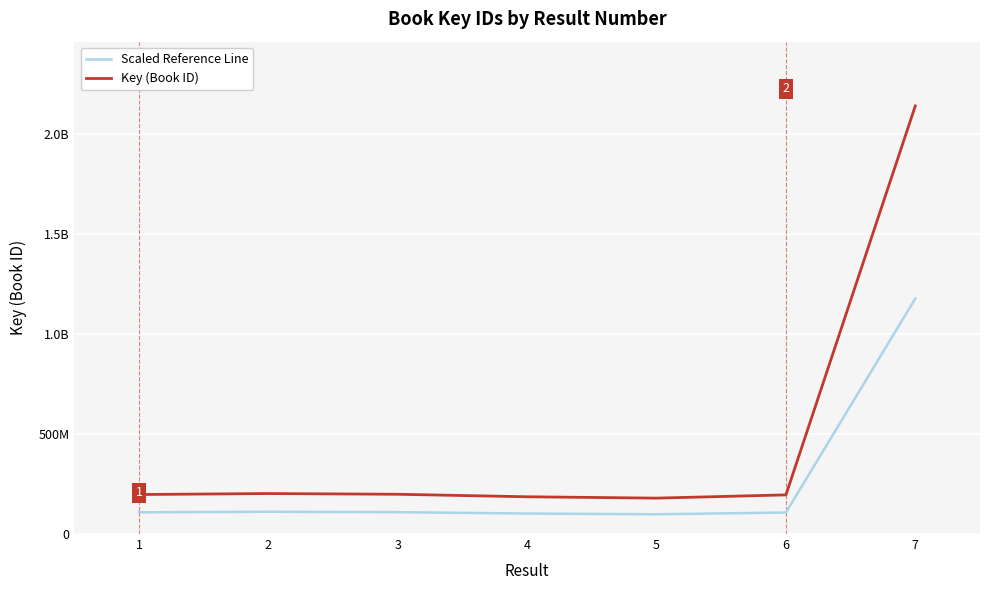

At which label does Key (Book ID) reach its peak?

7